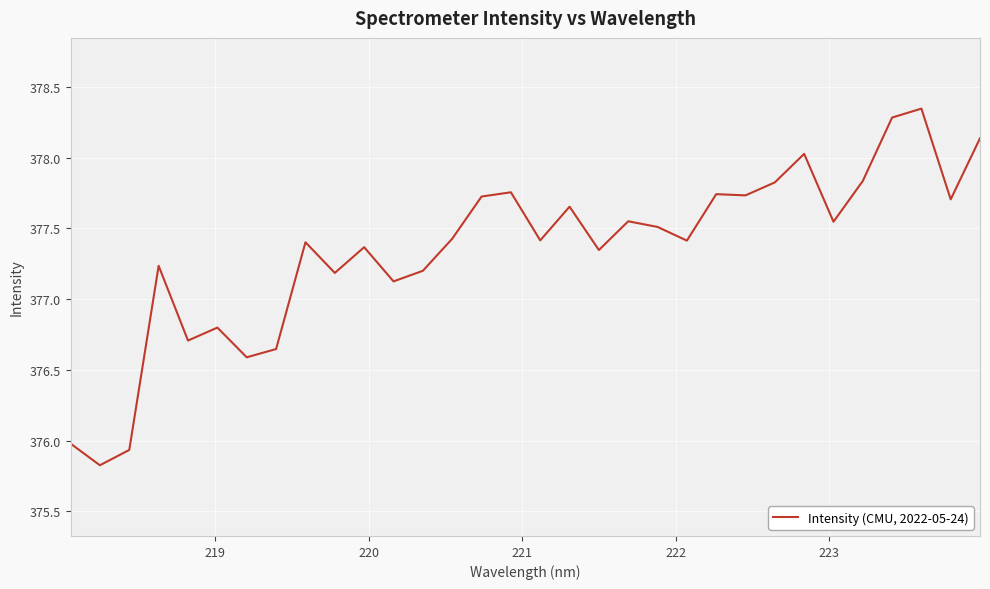

What is the minimum value shown in the chart?

375.8